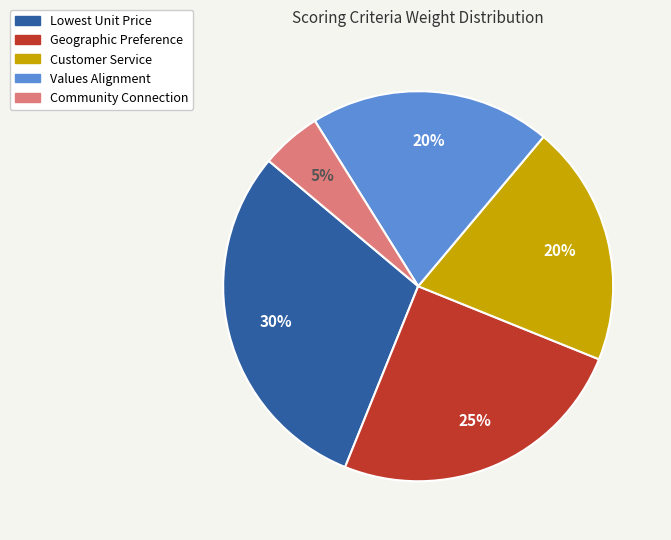

Which has a higher value, Values Alignment or Lowest Unit Price?

Lowest Unit Price